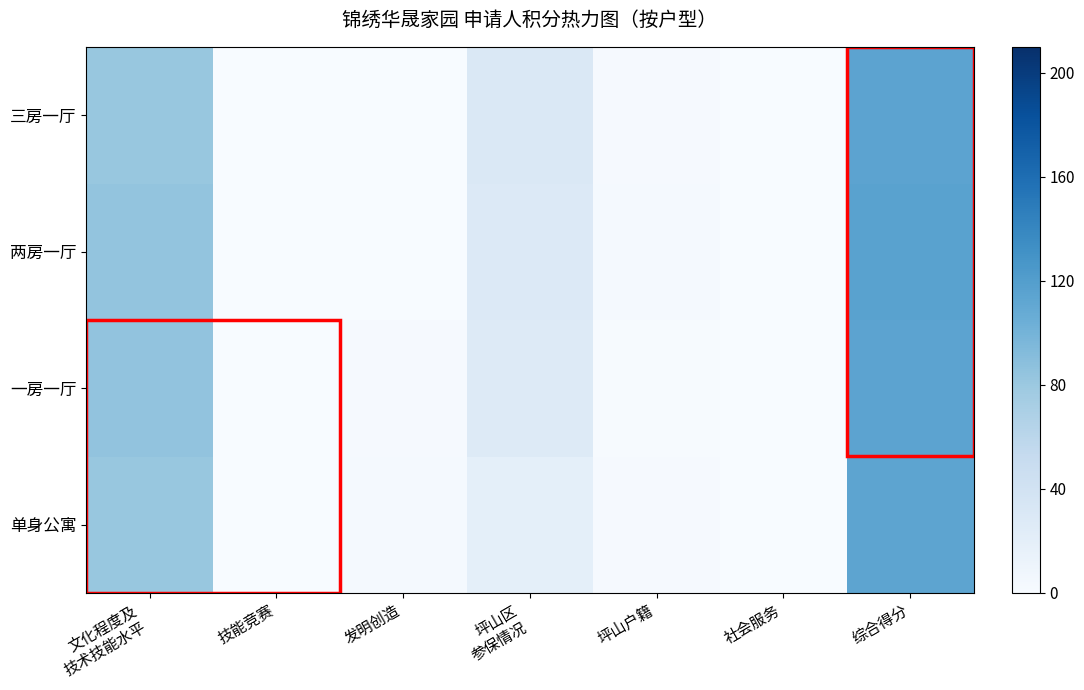

How many categories are shown in the chart?

7